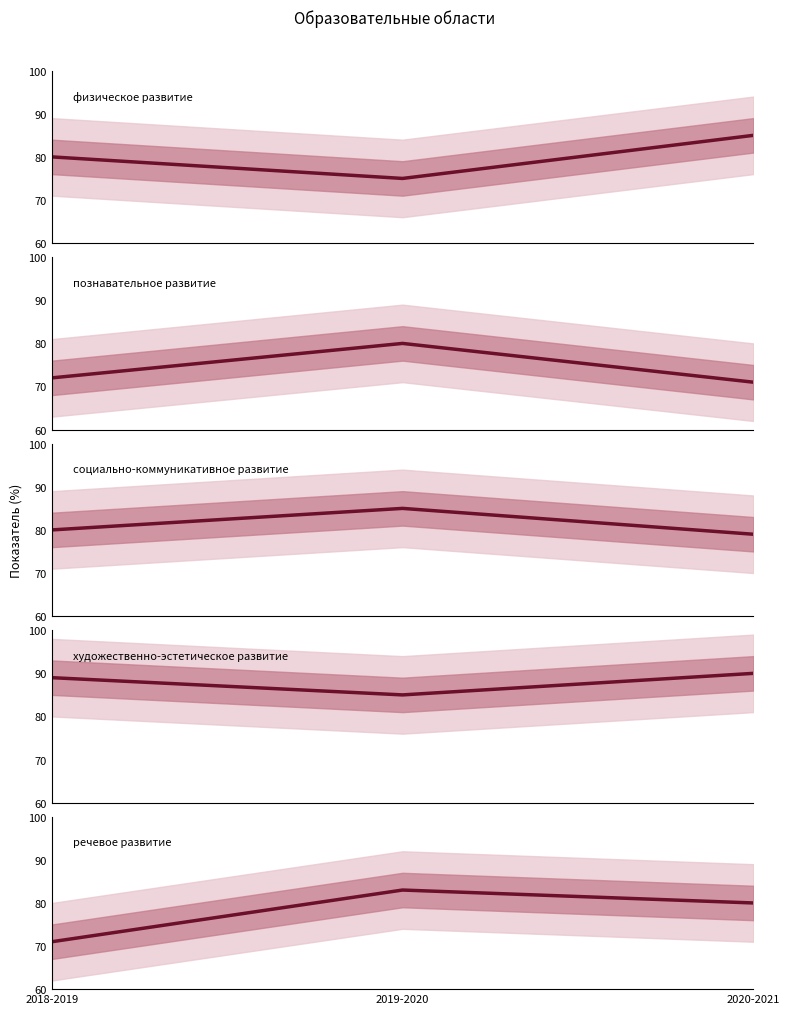

Count the number of categories in the chart.

3